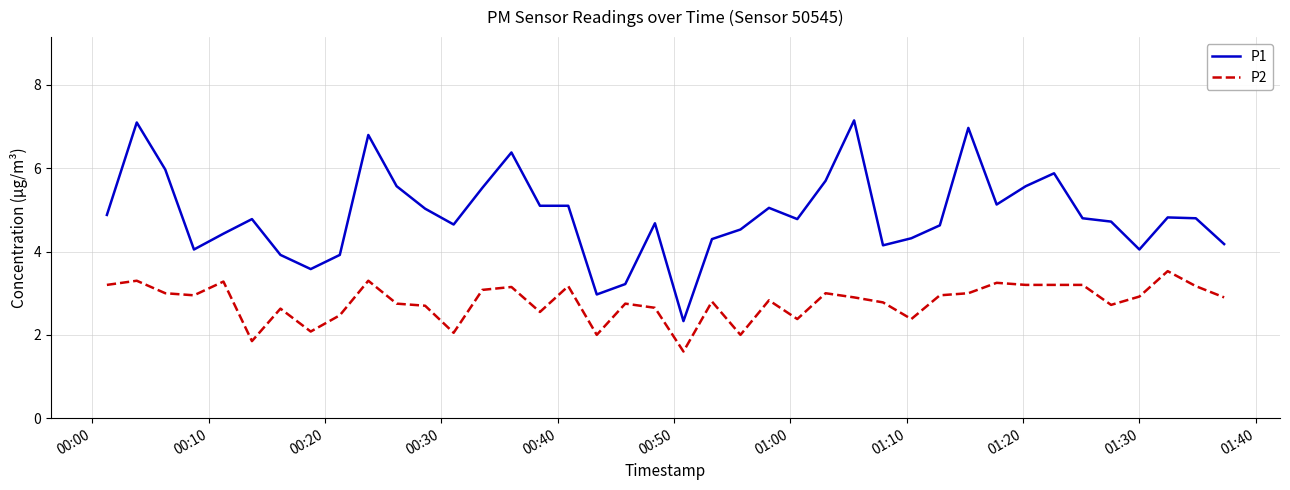

What is the minimum value for P1?

2.3